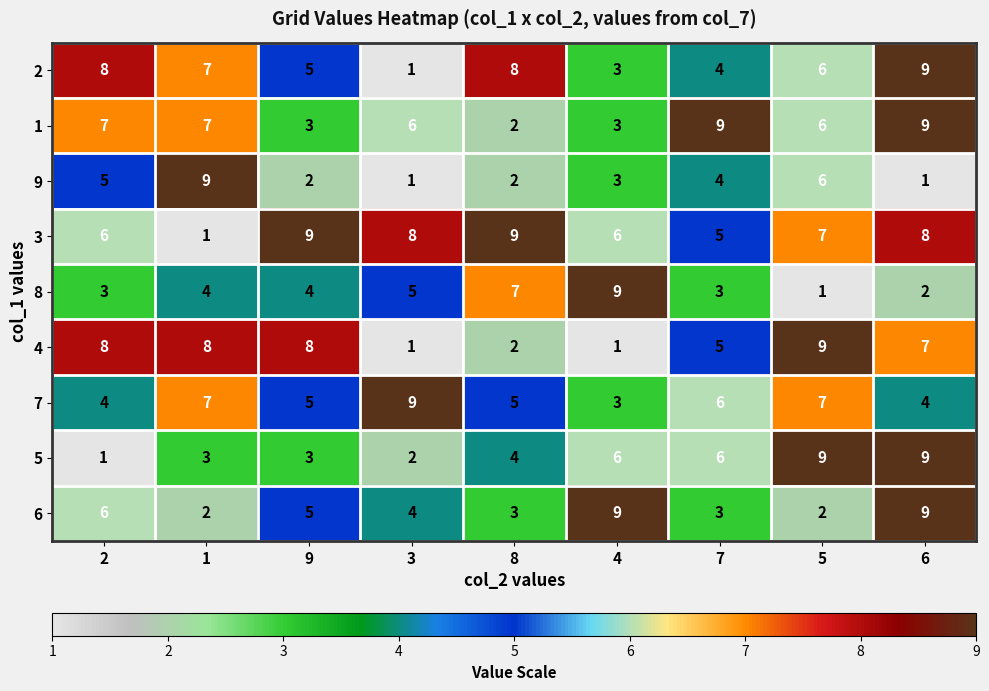

What is the total value across all series at 4?

43